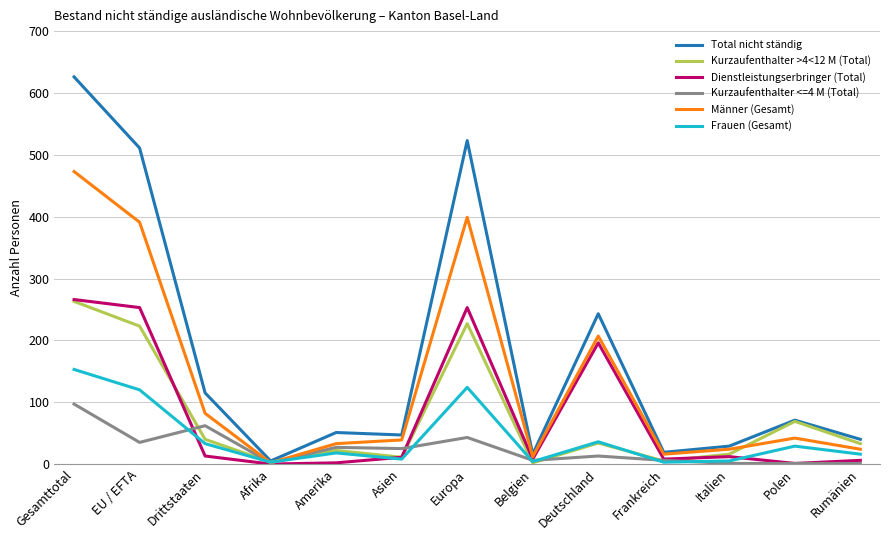

At which label does Männer (Gesamt) first exceed 39?

Gesamttotal